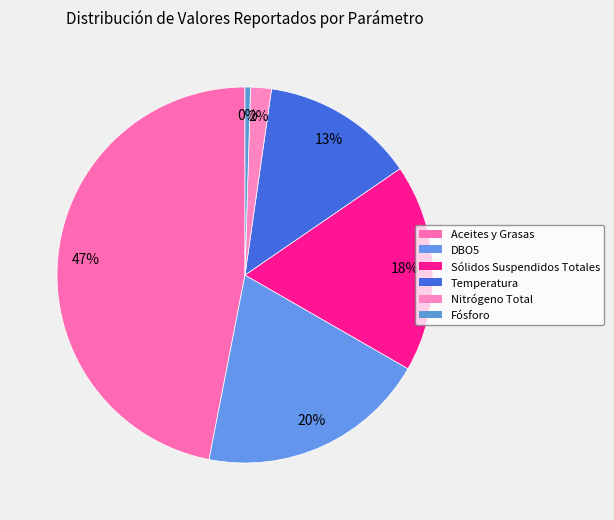

Is the sum of Nitrógeno Total and Temperatura greater than half?

No